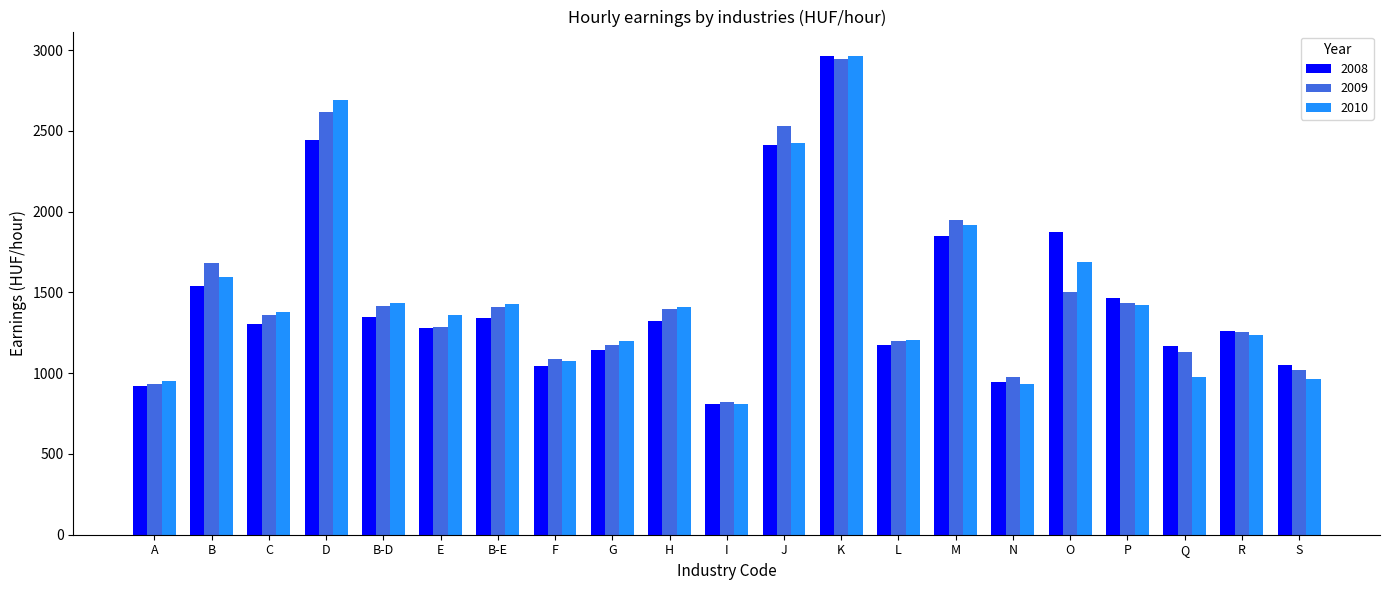

How many distinct data groups are displayed?

3